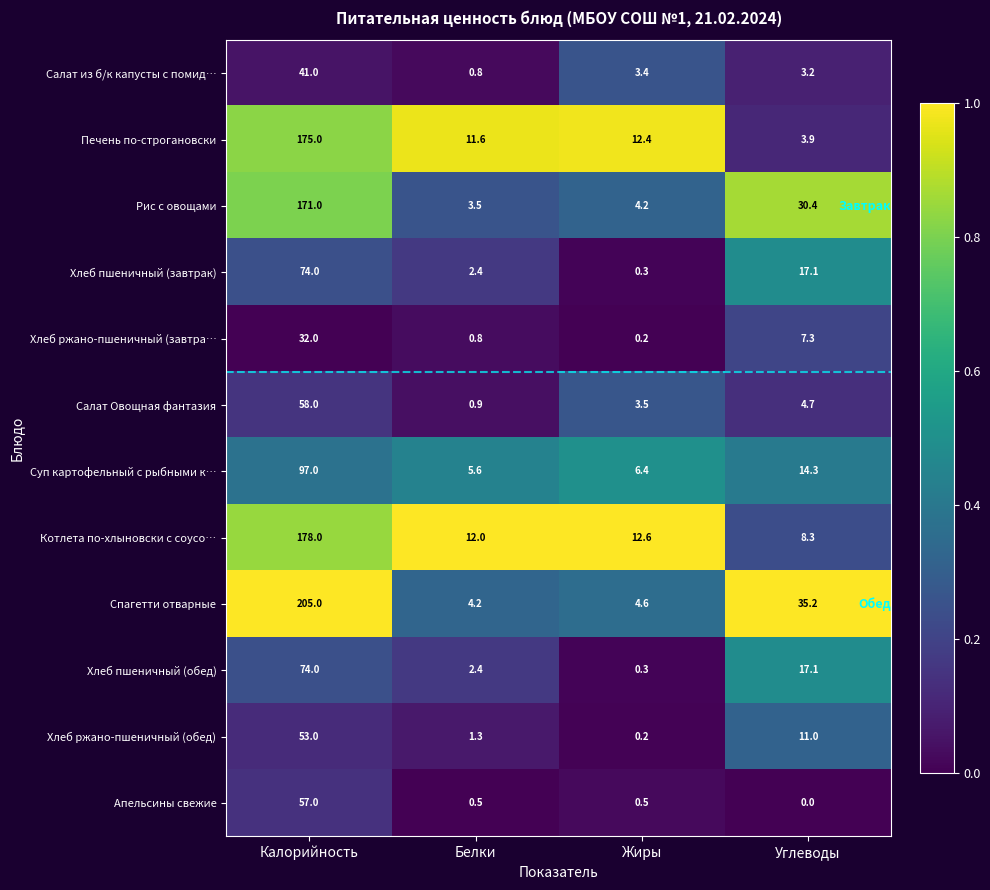

Which series has the largest total across all categories?

Спагетти отварные